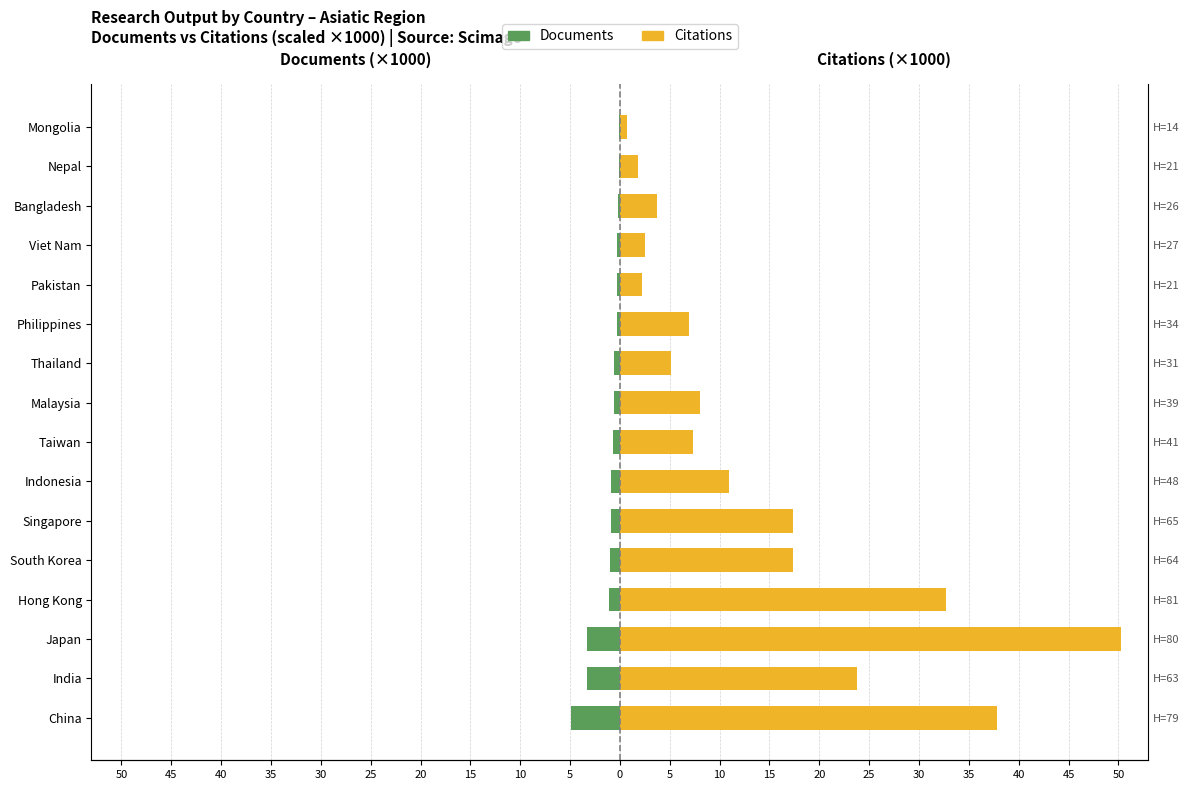

The Citations series shows 8.0 at Malaysia. True or false?

True